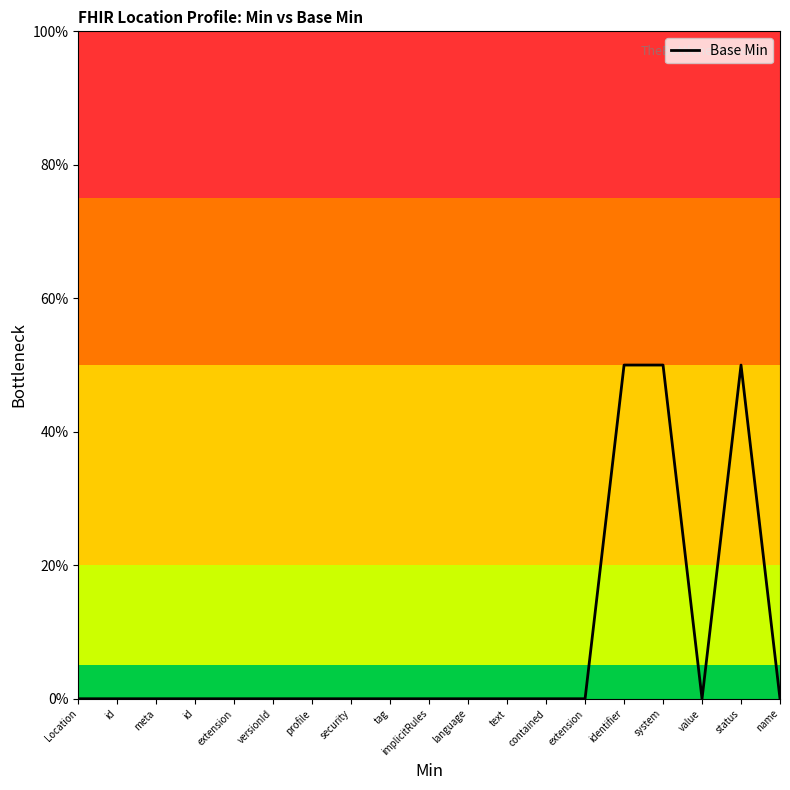

Does the chart display data point markers on the line(s)?

No